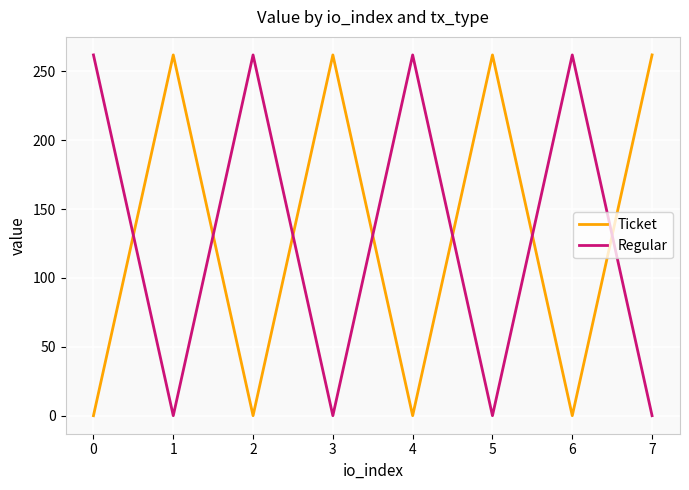

What is the minimum value for Regular?

0.1